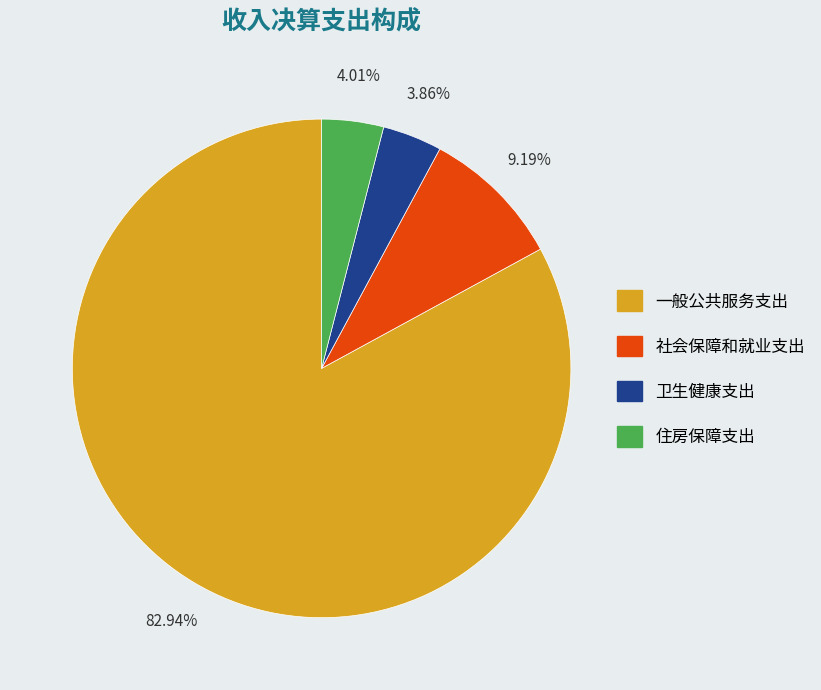

Does any single category account for the majority?

Yes